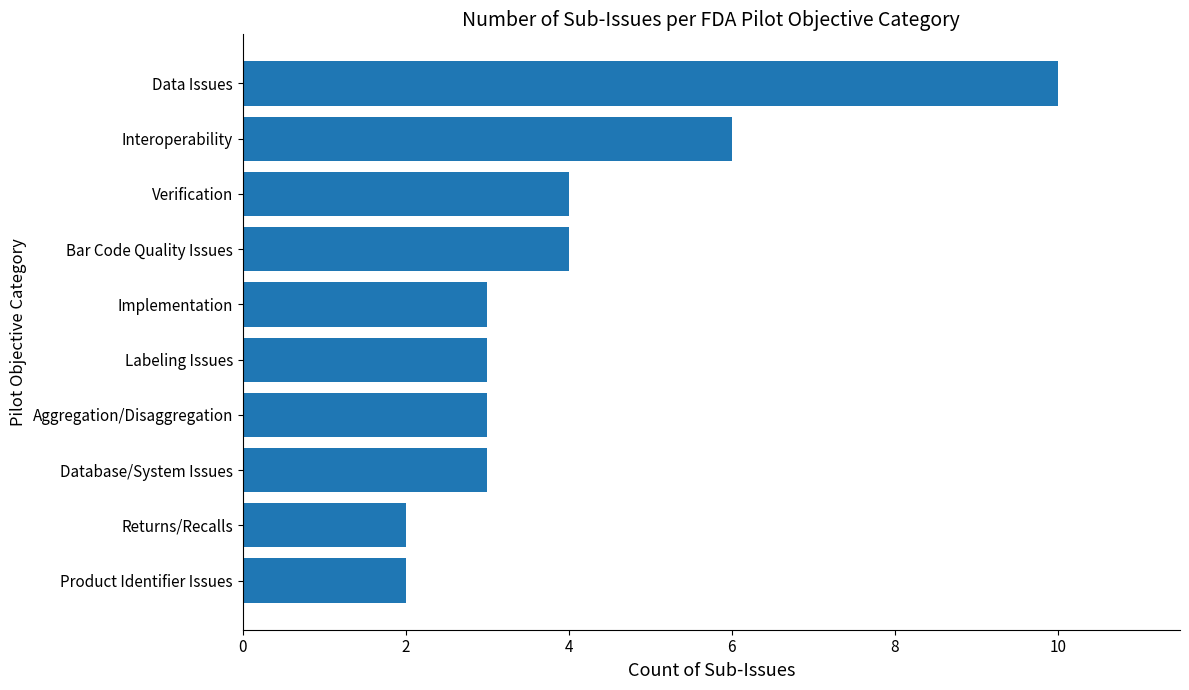

Which label corresponds to the largest value in the chart?

Data Issues